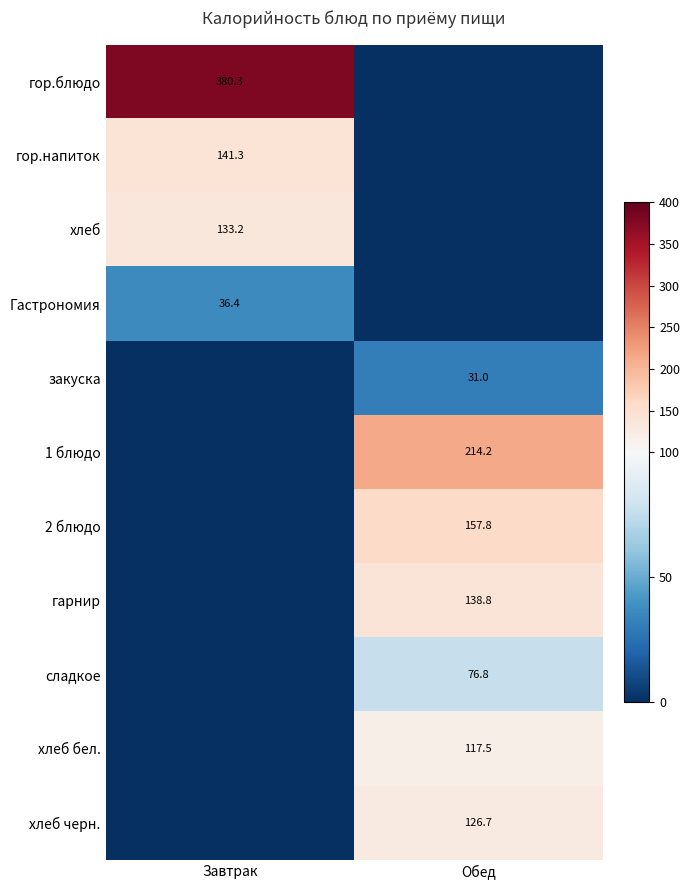

The value of хлеб черн. at Обед is 126.7. True or false?

True